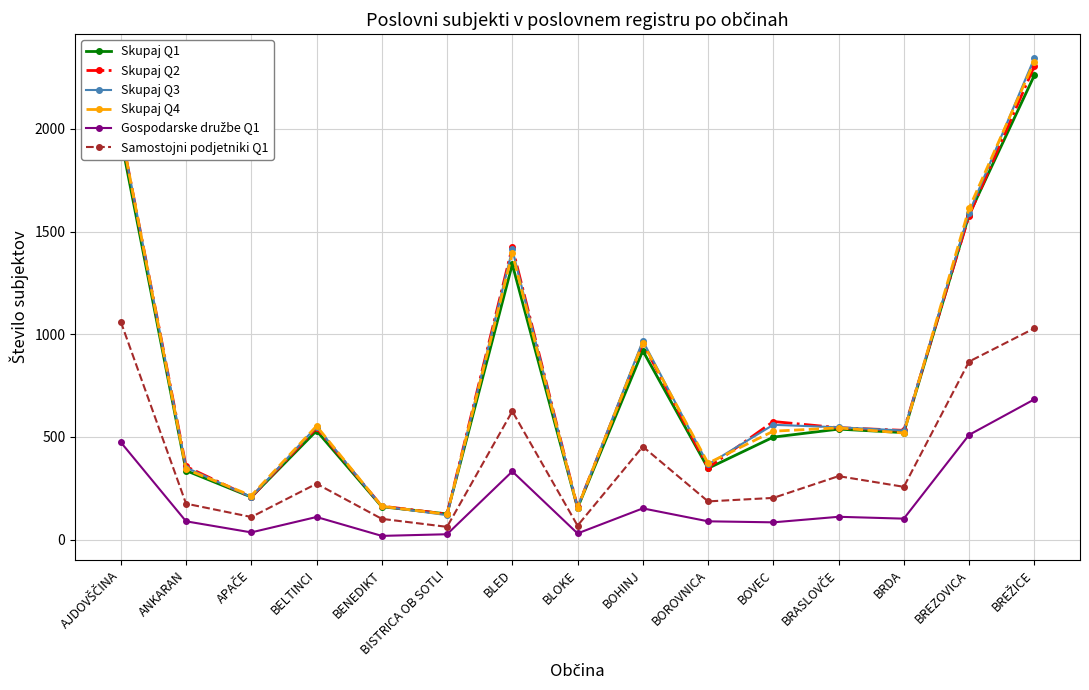

What is the greatest value displayed?

2345